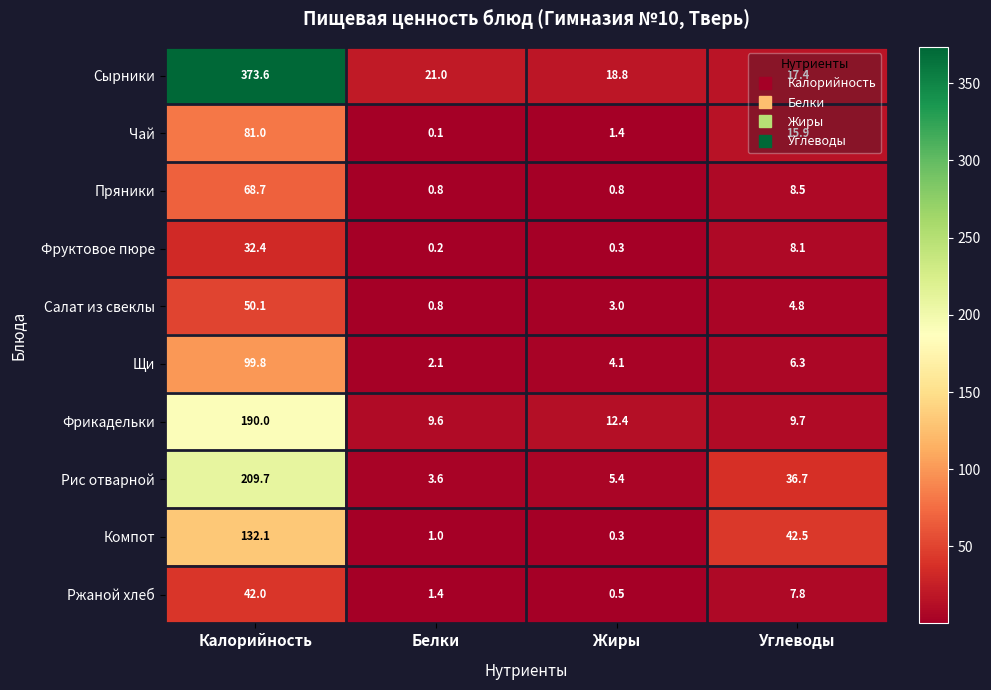

Is it true that Фруктовое пюре equals 32.4 at Калорийность?

True